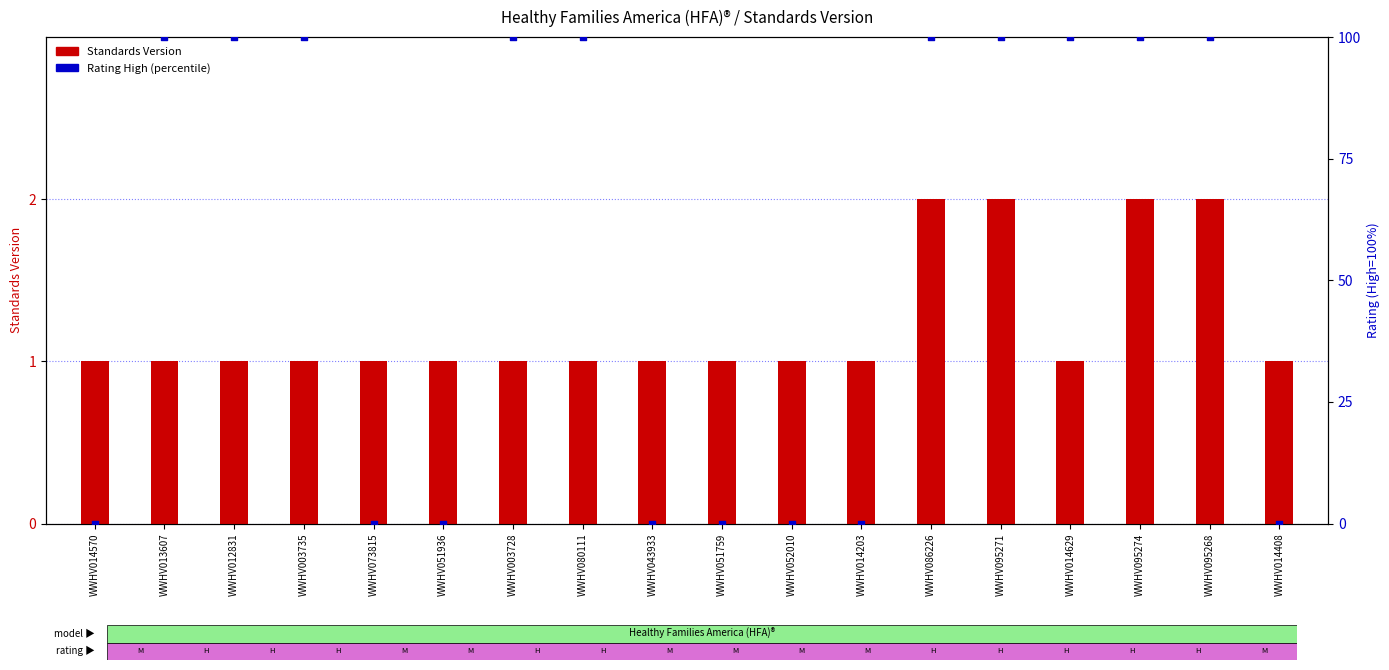

Which series reaches the minimum Y coordinate?

Rating (High=100)